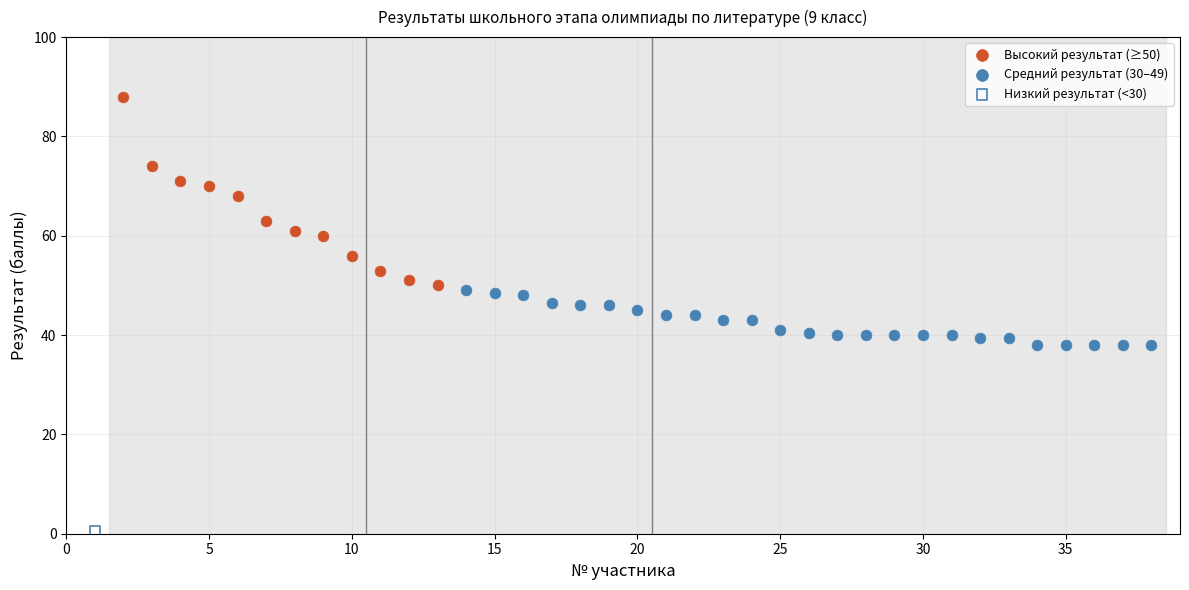

What are all the series names shown in the legend?

Высокий результат (≥50), Средний результат (30–49), Низкий результат (<30)